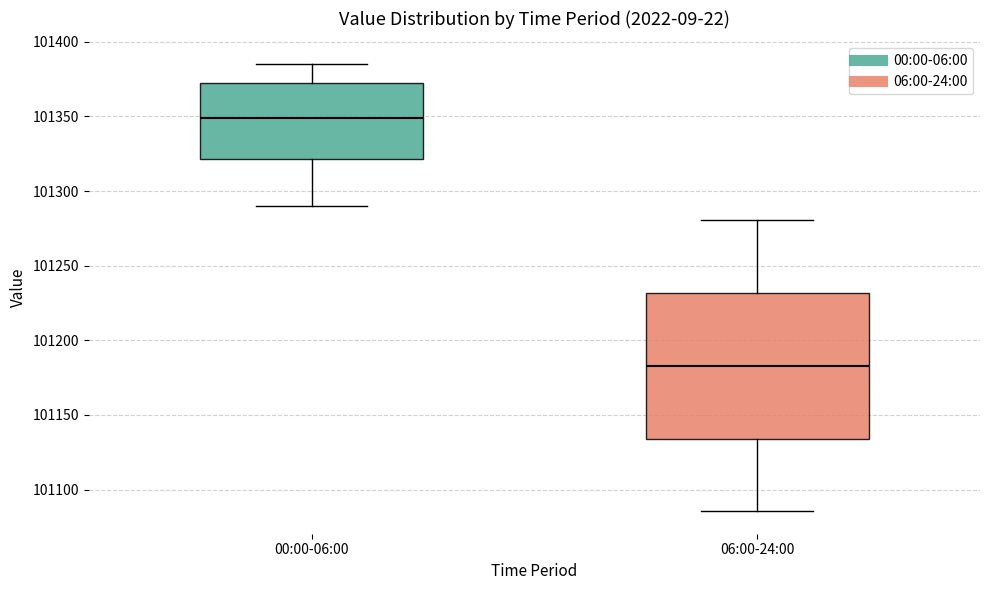

Which box is the tallest, from its lower edge to its upper edge?

06:00-24:00